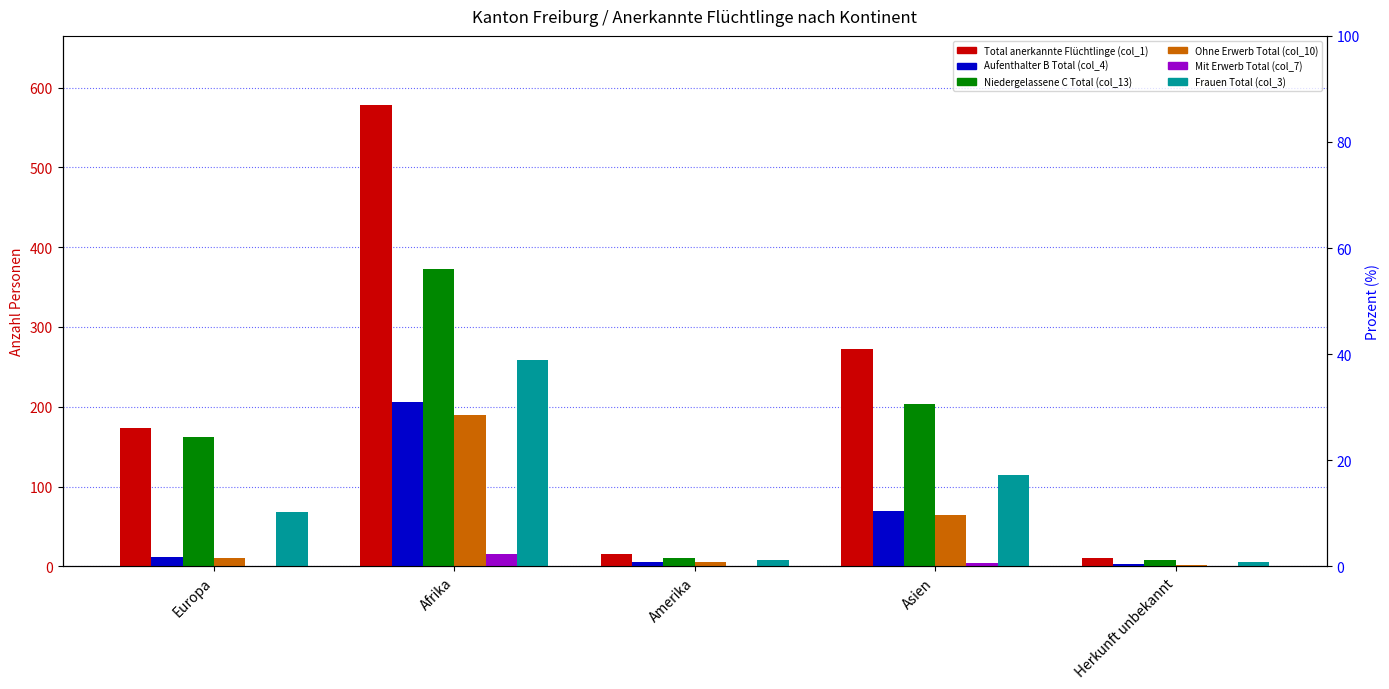

How many series are shown in this chart?

6